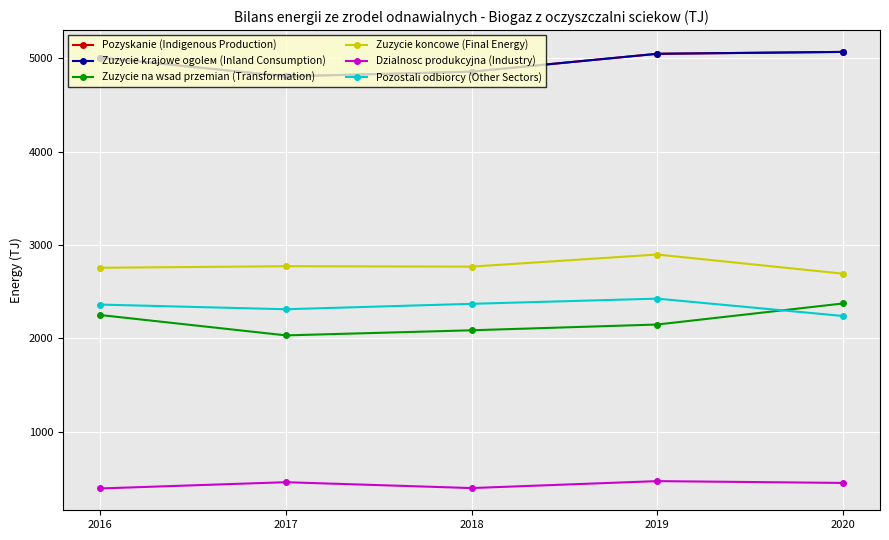

Which label corresponds to the smallest value in the chart?

2016